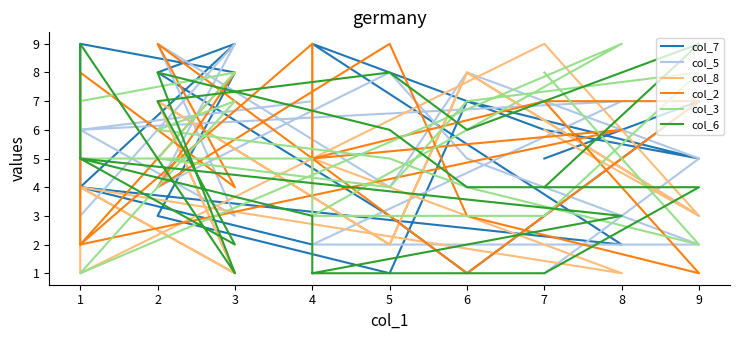

How many values in the col_3 series exceed 5?

8